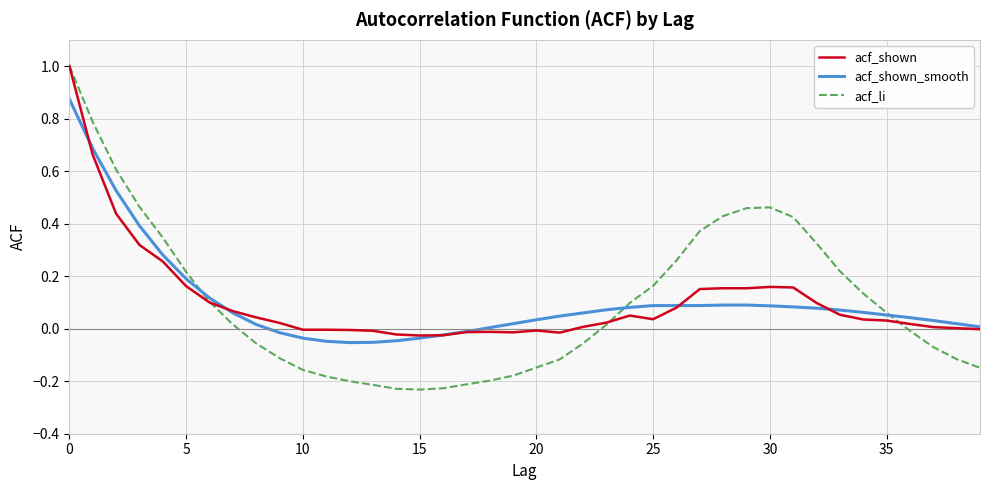

List the series in order of their overall mean, lowest first.

acf_li, acf_shown_smooth, acf_shown